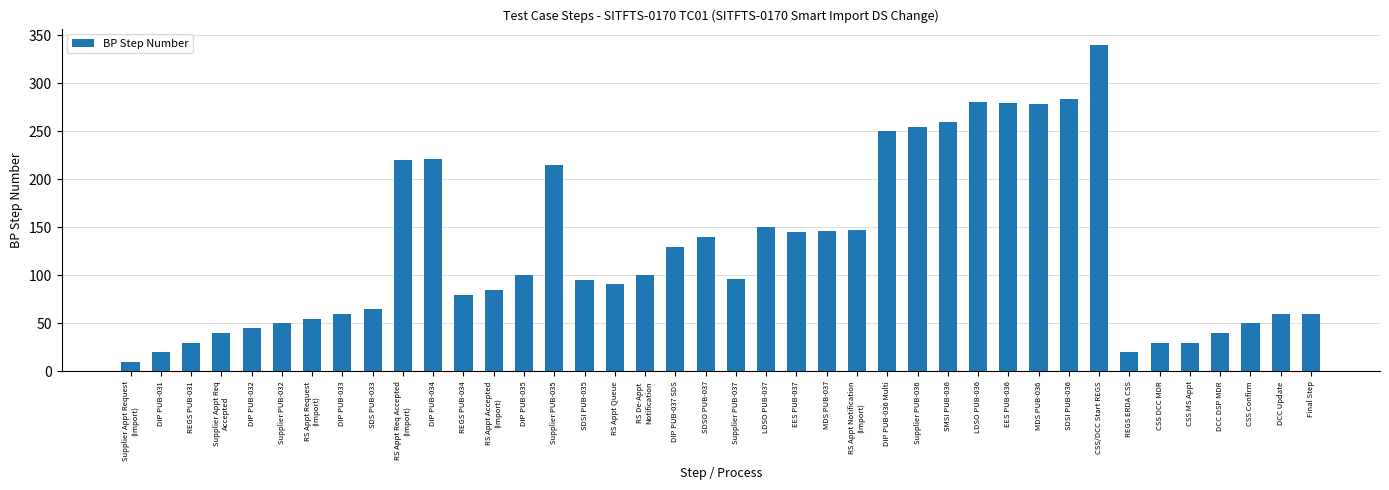

How many values are below 96?

20